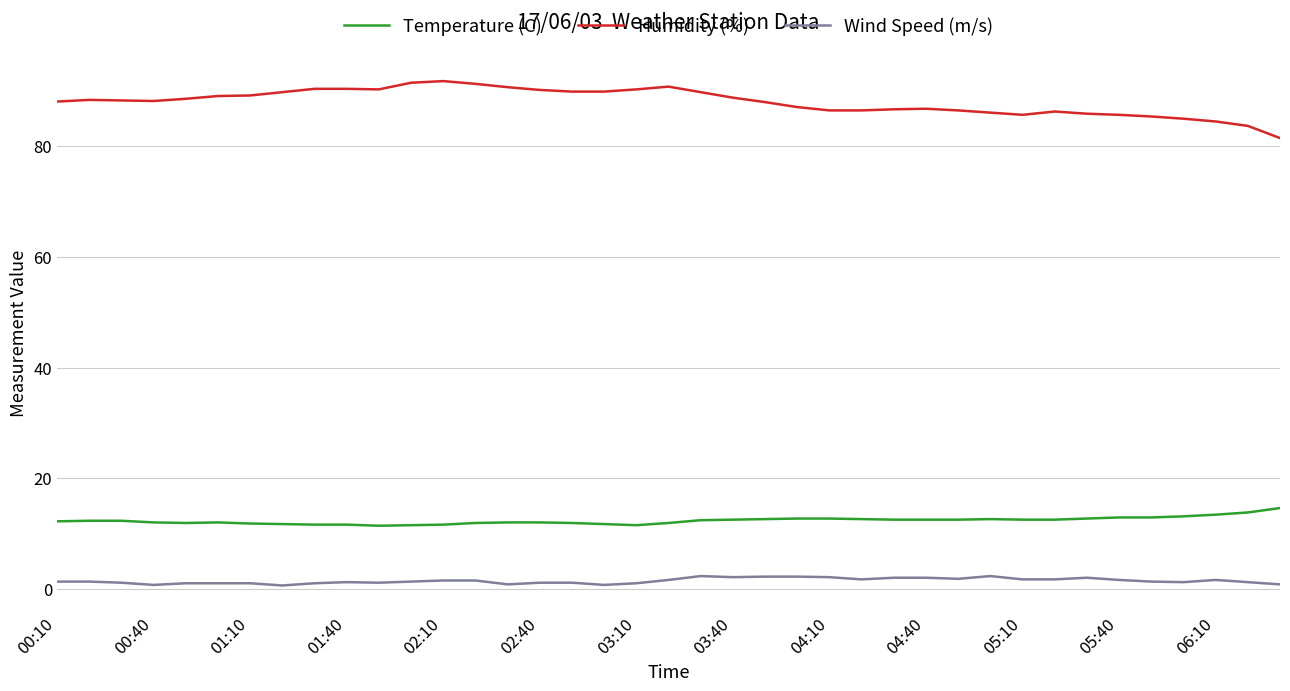

Which series has the largest total across all categories?

Humidity (%)